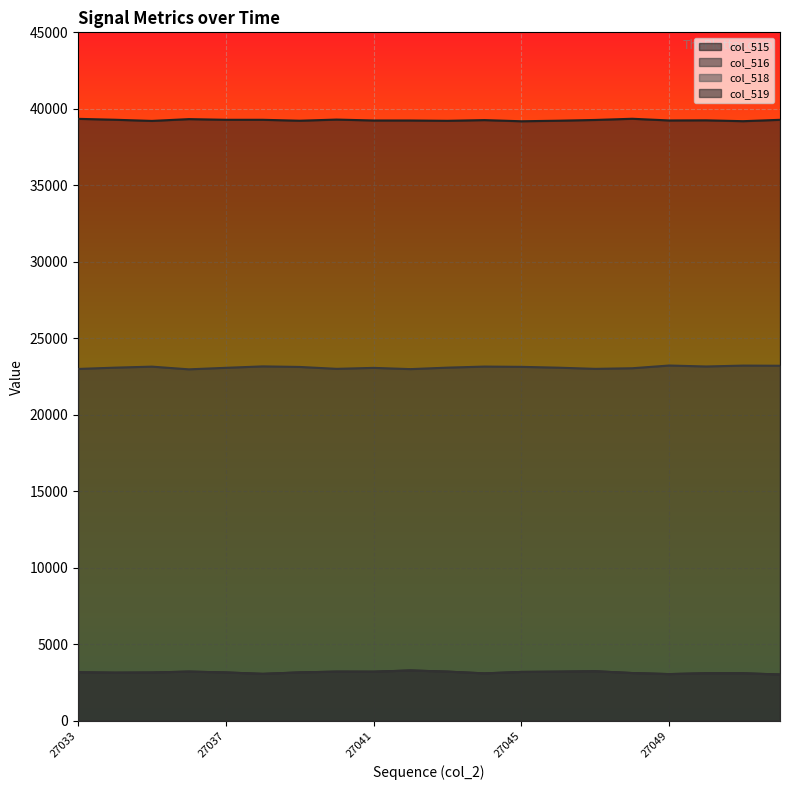

At 27045, list the series in order from largest to smallest.

col_519, col_518, col_515, col_516